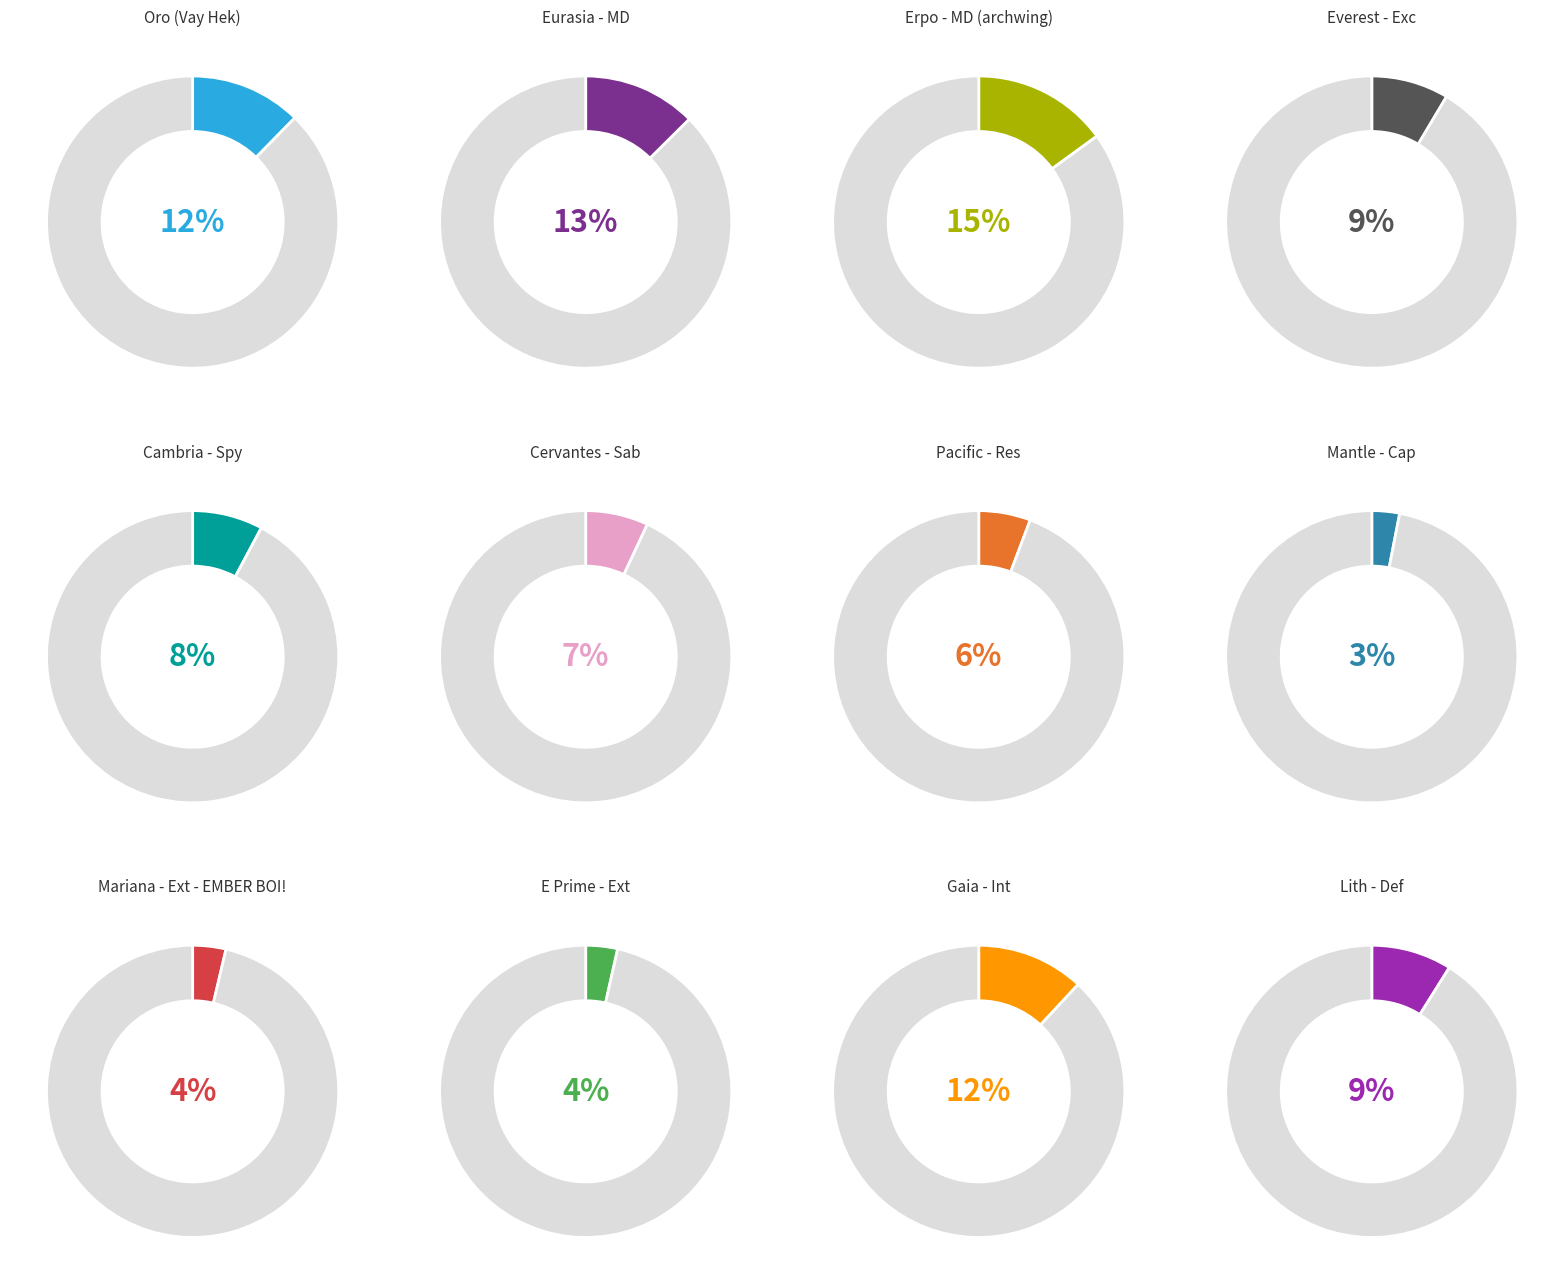

How much of the chart is everything except Pacific - Res?

94.3%